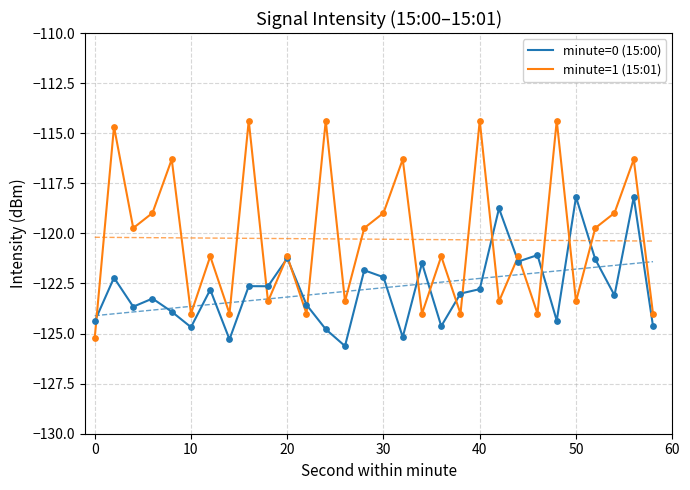

True or false: minute=1 (15:01) has a value of -182.4 at 40.

False